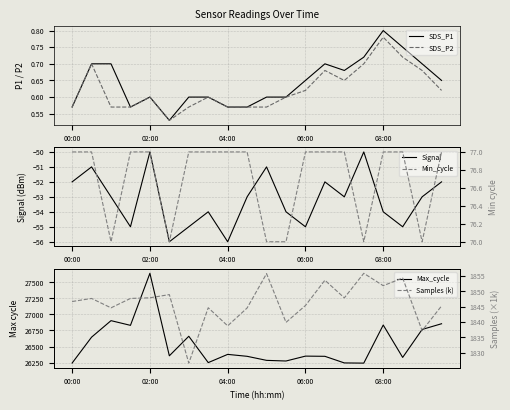

Reading right to left, transcribe all the data shown in this chart.

SDS_P1: 0.7	0.7	0.8	0.8	0.7	0.7	0.7	0.7	0.6	0.6	0.6	0.6	0.6	0.6	0.5	0.6	0.6	0.7	0.7	0.6
SDS_P2: 0.6	0.7	0.7	0.8	0.7	0.7	0.7	0.6	0.6	0.6	0.6	0.6	0.6	0.6	0.5	0.6	0.6	0.6	0.7	0.6
Signal: -52.0	-53.0	-55.0	-54.0	-50.0	-53.0	-52.0	-55.0	-54.0	-51.0	-53.0	-56.0	-54.0	-55.0	-56.0	-50.0	-55.0	-53.0	-51.0	-52.0
Max_cycle: 26855.0	26766.0	26331.0	26835.0	26242.0	26245.0	26348.0	26351.0	26275.0	26285.0	26348.0	26378.0	26250.0	26660.0	26356.0	27640.0	26830.0	26903.0	26646.0	26243.0
Min_cycle: 77.0	76.0	77.0	77.0	76.0	77.0	77.0	77.0	76.0	76.0	77.0	77.0	77.0	77.0	76.0	77.0	77.0	76.0	77.0	77.0
Samples (k): 1845.2	1837.2	1854.4	1851.9	1855.9	1847.9	1853.6	1845.4	1839.9	1855.8	1844.6	1838.7	1844.7	1826.6	1848.9	1847.9	1847.7	1844.6	1847.7	1846.7